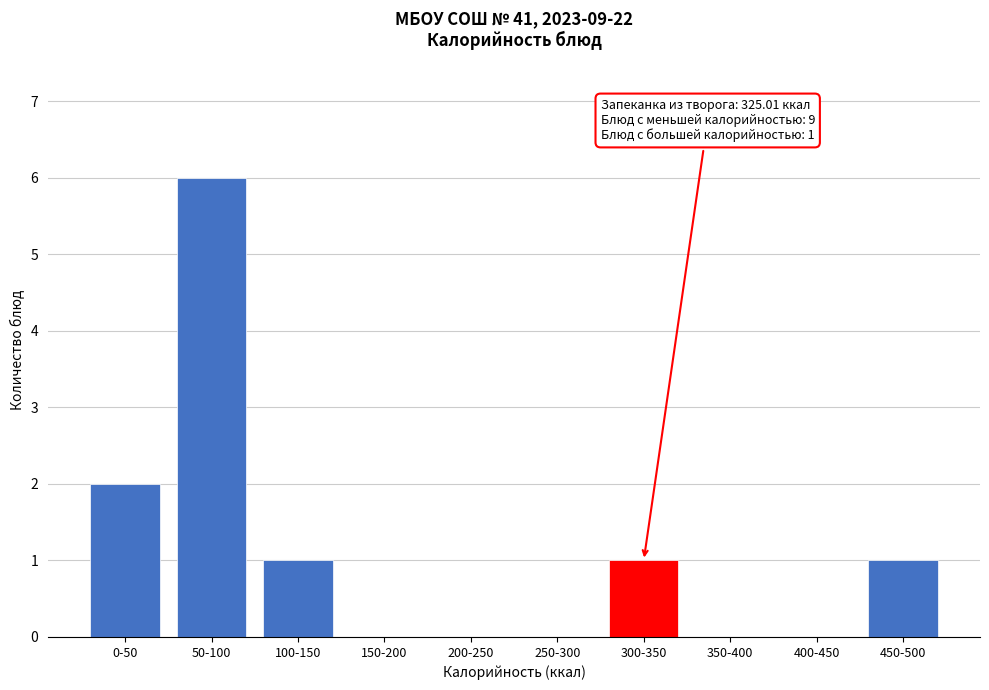

Reading left to right, extract all data points from this chart.

0-50=2	50-100=6	100-150=1	150-200=0	200-250=0	250-300=0	300-350=1	350-400=0	400-450=0	450-500=1